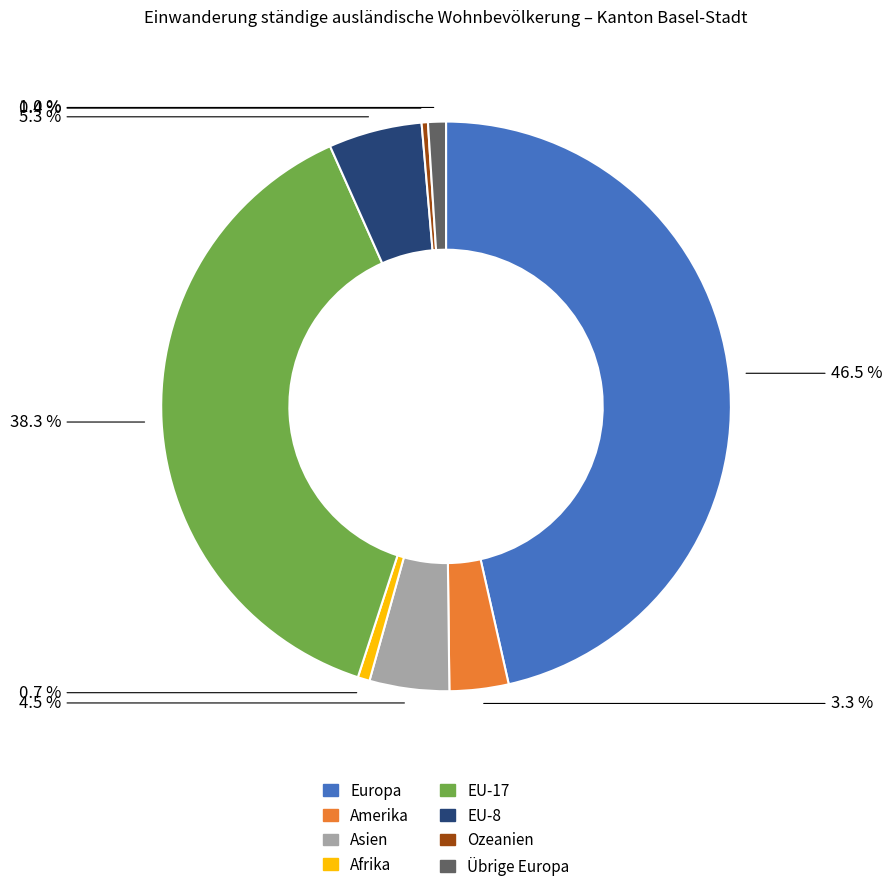

Approximately how many times larger is the value at EU-17 compared to Asien?

8.5